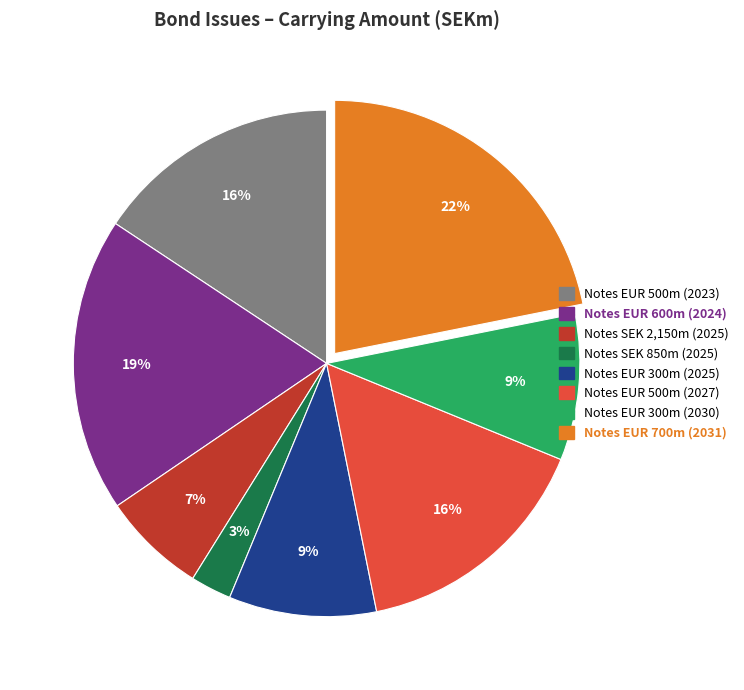

Is the sum of Notes EUR 300m (2025) and Notes EUR 500m (2027) greater than half?

No